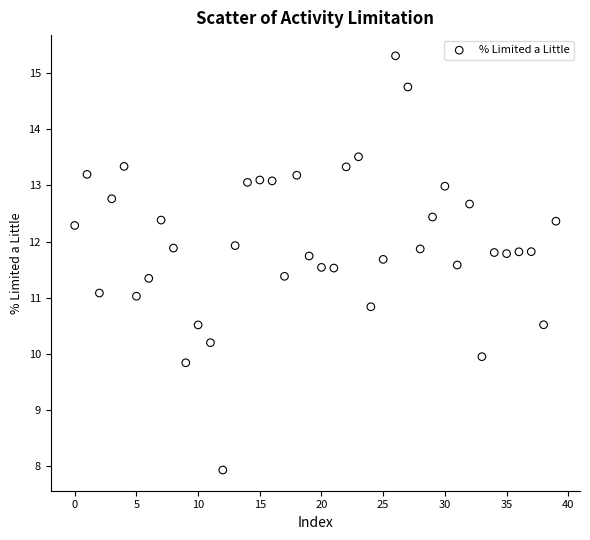

What is the range of Y values (max minus min)?

7.4